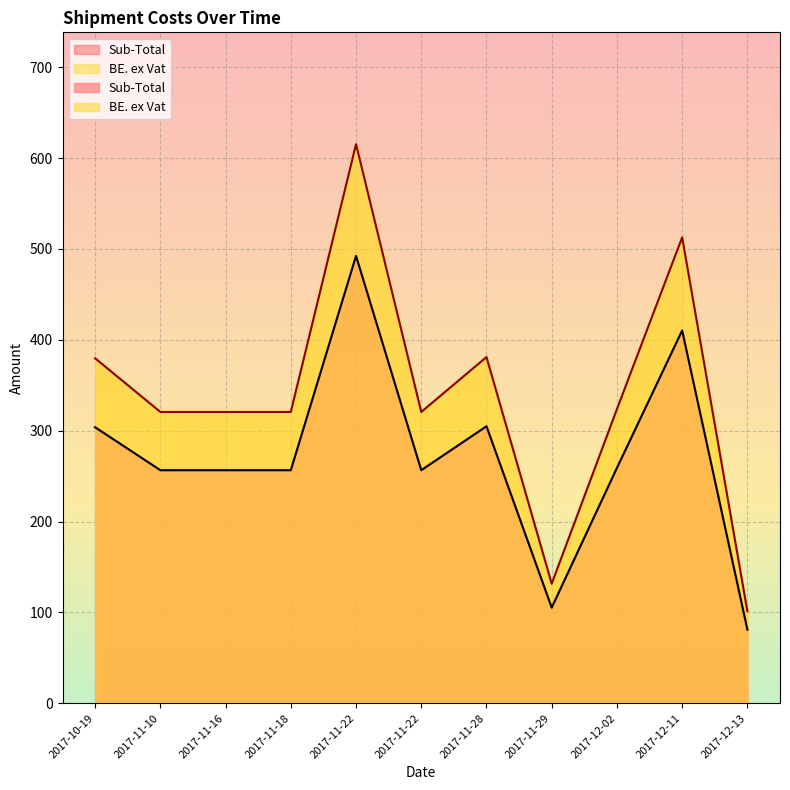

What is the value of the BE. ex Vat point at the 4th from the left?

320.6